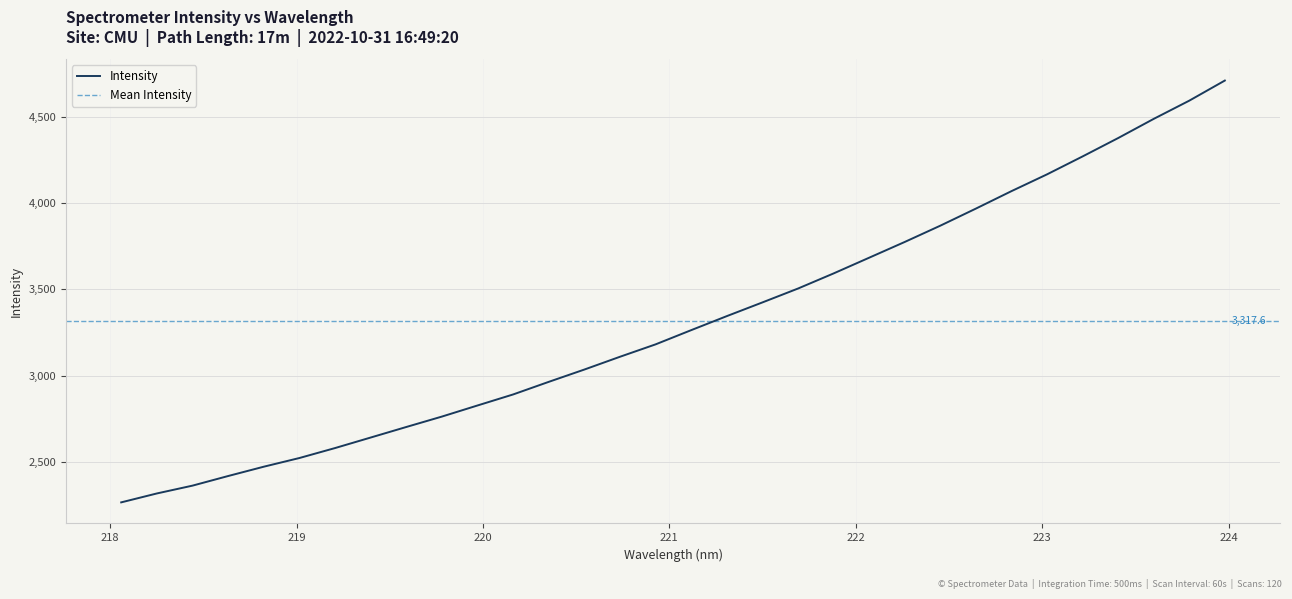

What is the average value?

3317.6